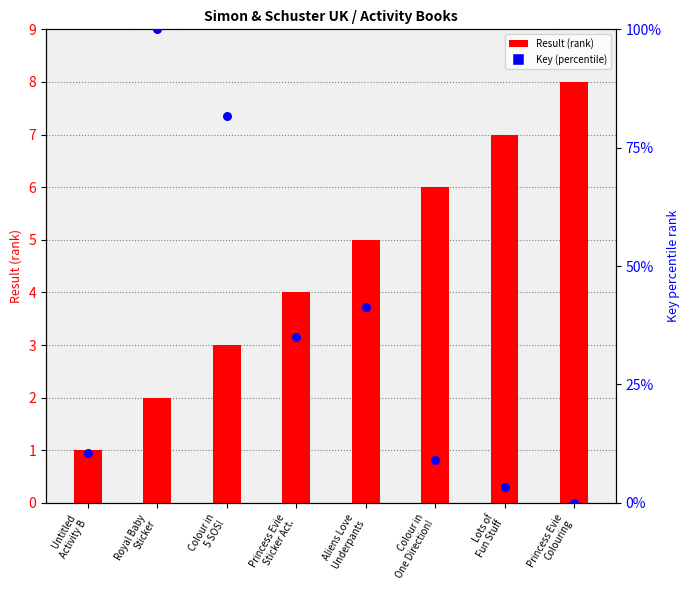

Between Untitled
Activity B and Royal Baby
Sticker, which is larger?

Royal Baby
Sticker